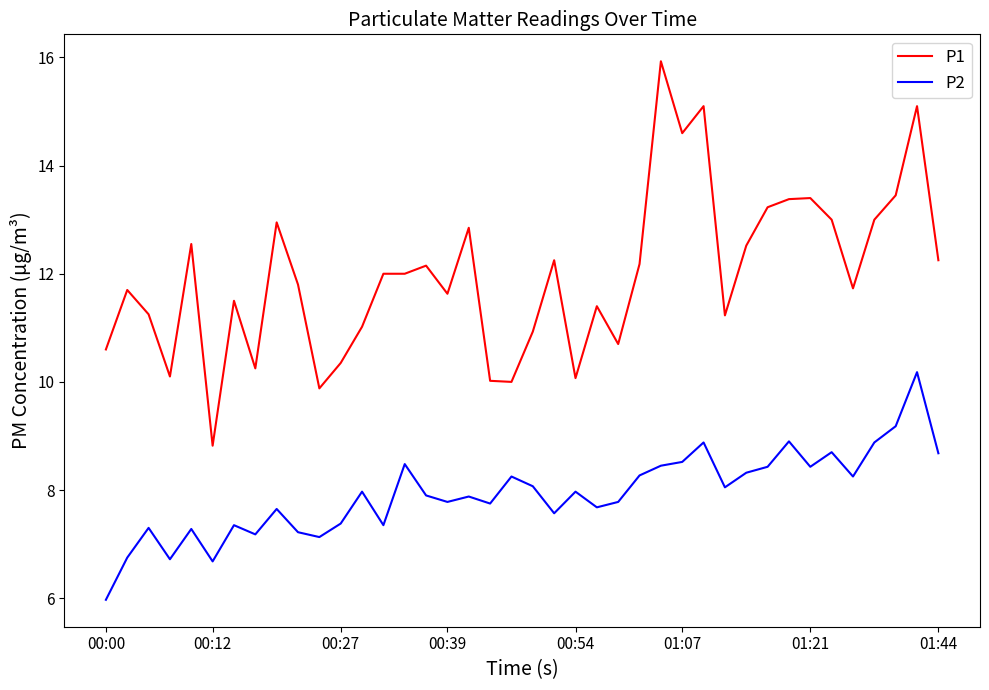

What is the highest value of the P1 series?

15.9